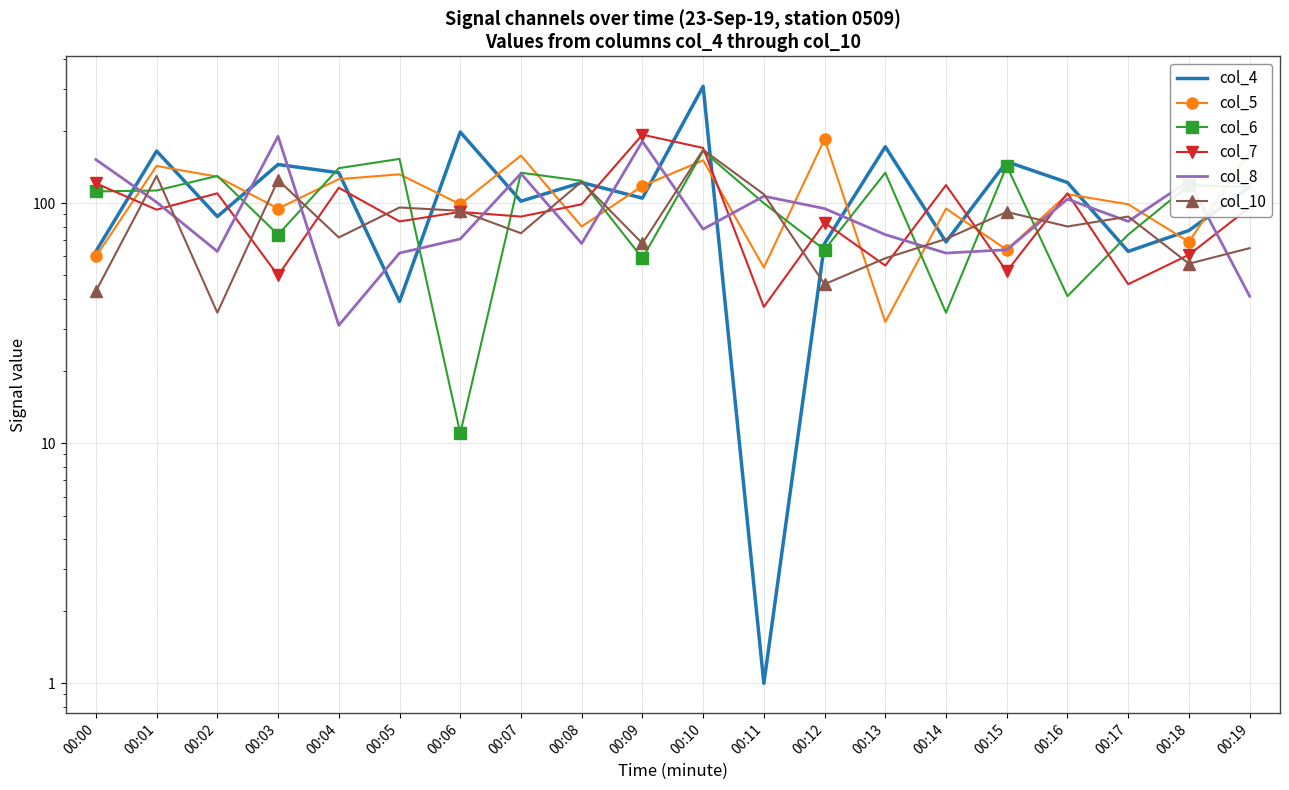

True or false: col_7 has a value of 61 at 00:18.

True